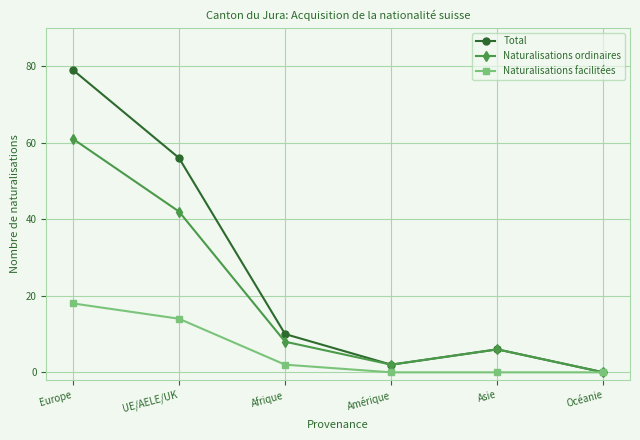

Rank the series by their average value, from lowest to highest.

Naturalisations facilitées, Naturalisations ordinaires, Total